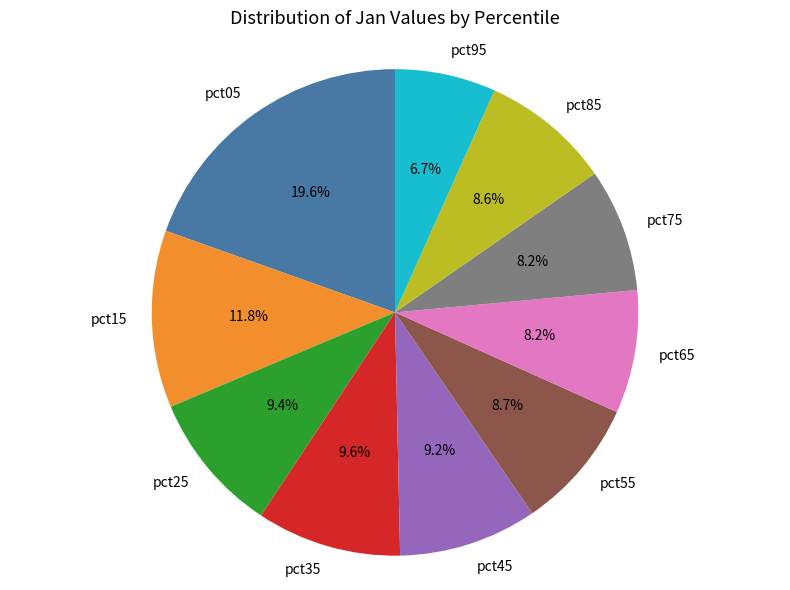

The pct45 slice represents 9% of the pie. True or false?

True